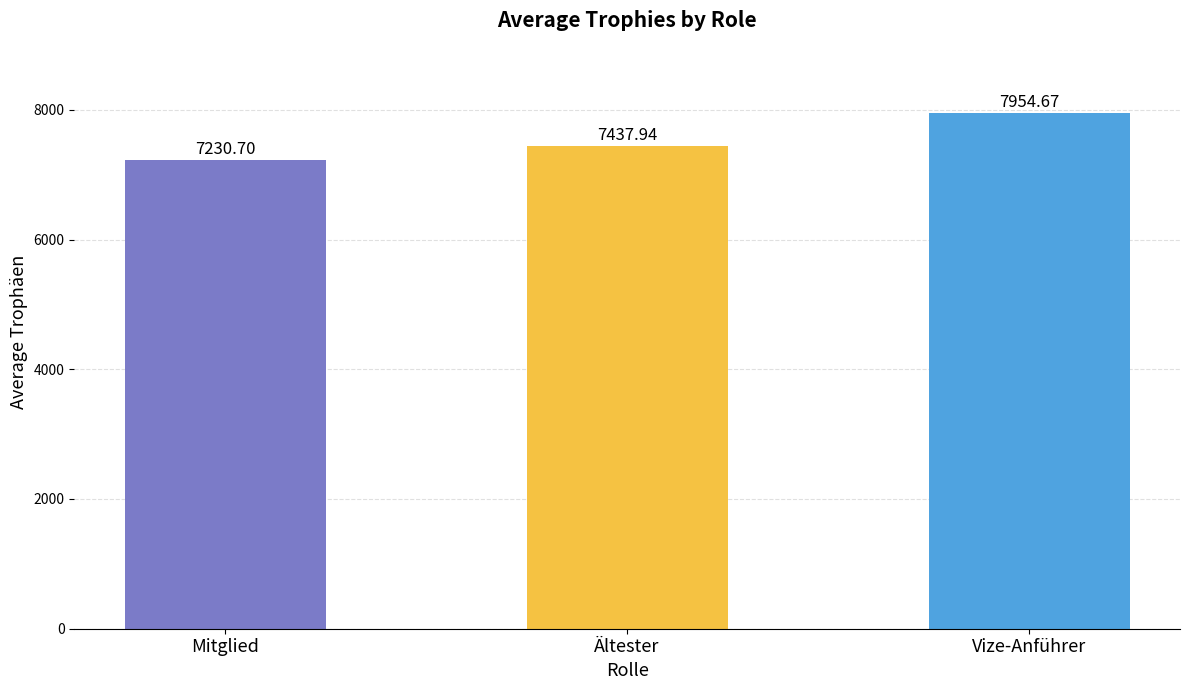

List the labels in order of value, smallest first.

Mitglied, Ältester, Vize-Anführer